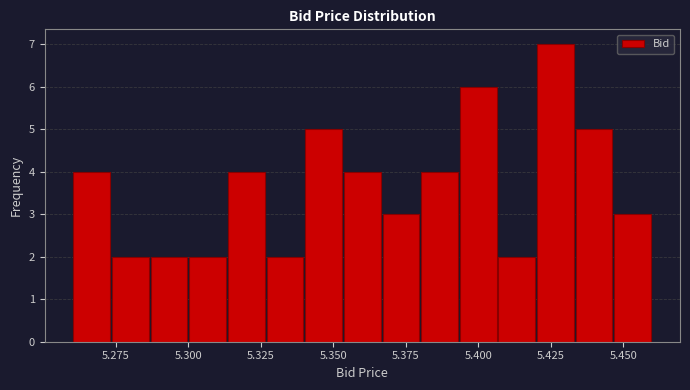

Around what value on the x-axis is the tallest bar? Give the approximate position of its centre, as read against the axis.

5.425